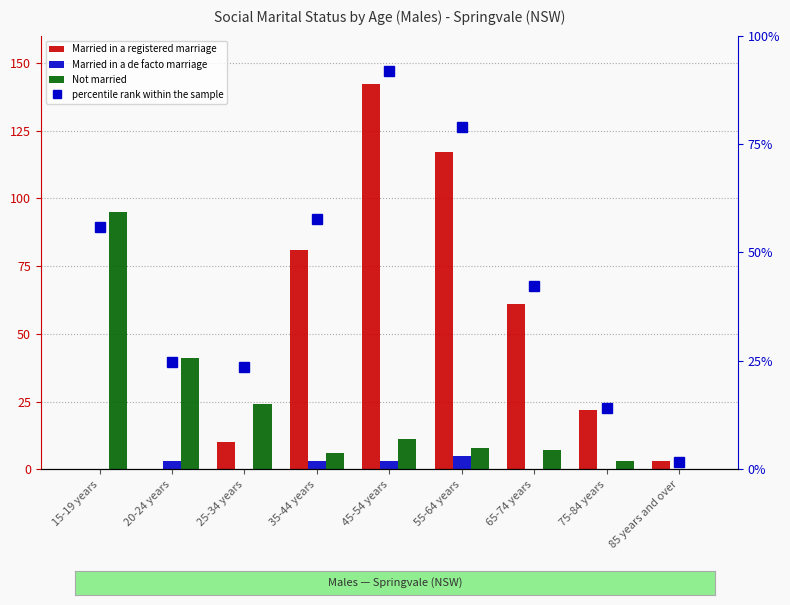

Are the bars horizontal?

No